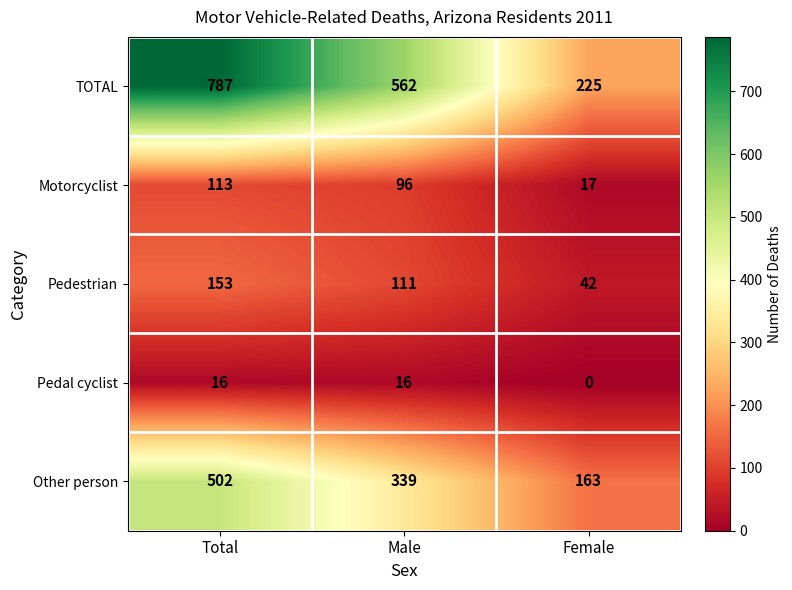

What is the difference between the maximum and minimum values in the Pedestrian series?

111